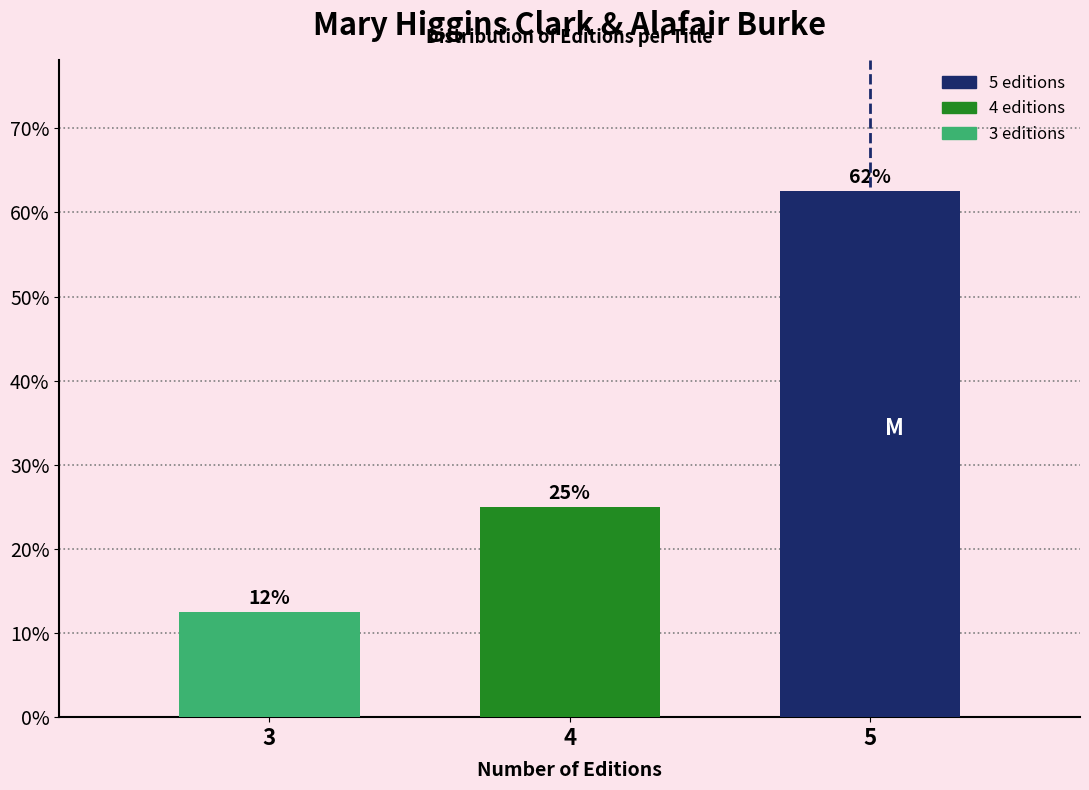

How many bars are there in total?

3